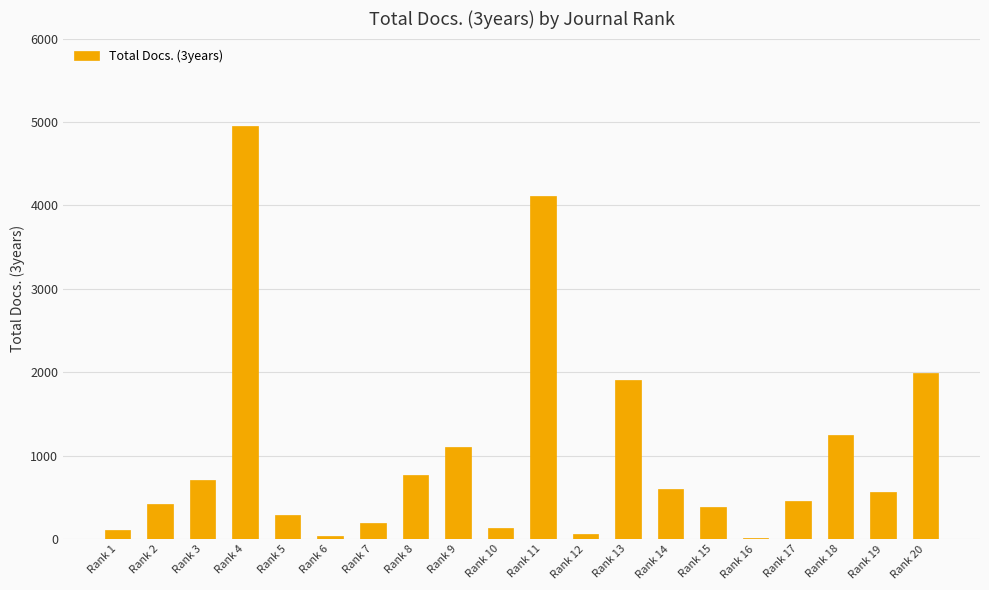

Approximately how many times larger is the value at Rank 19 compared to Rank 1?

5.3